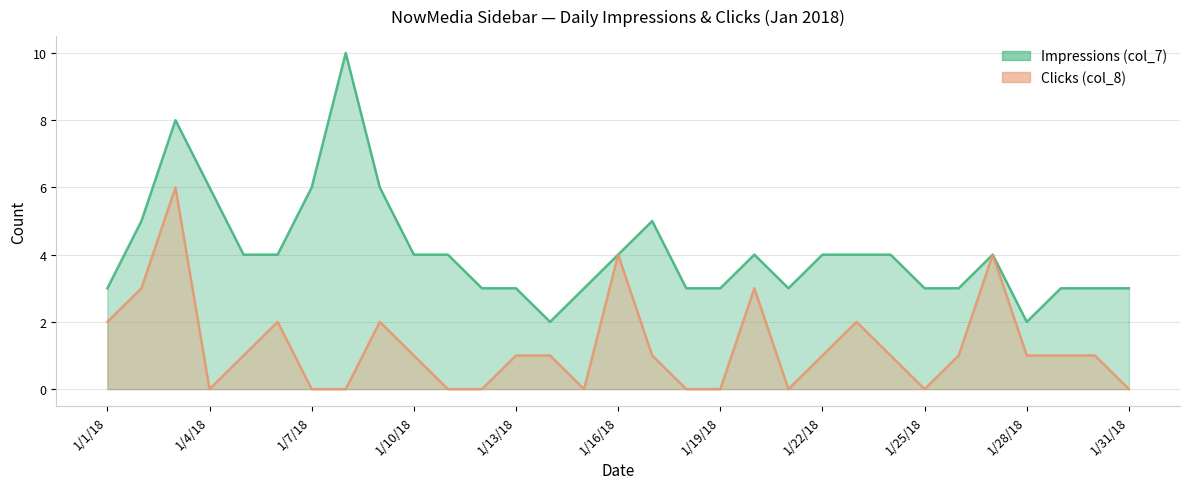

How many interior local valleys does the Impressions (col_7) series have?

3